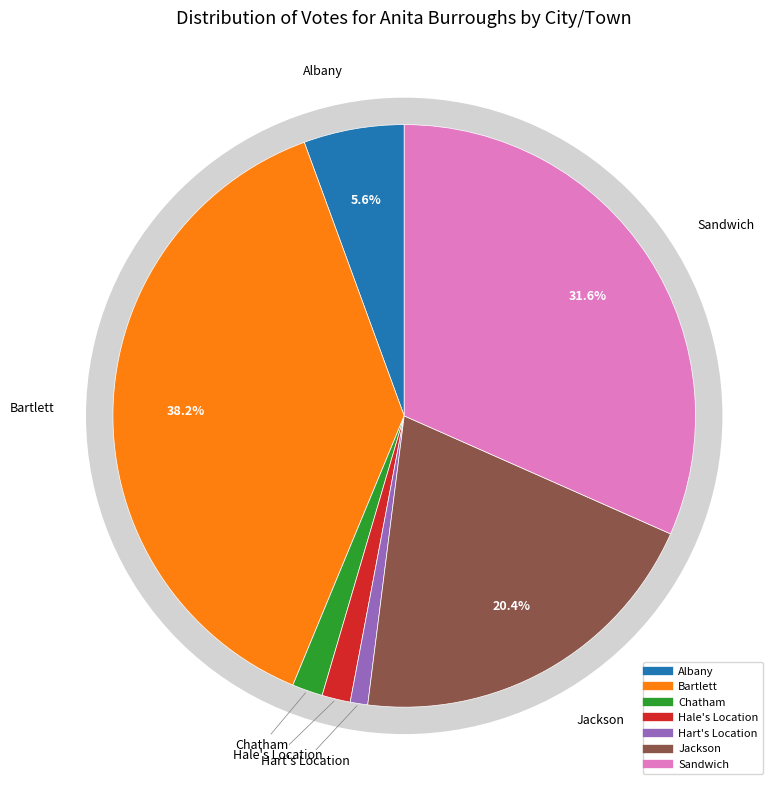

What is the change in value from Jackson to Sandwich?

+93